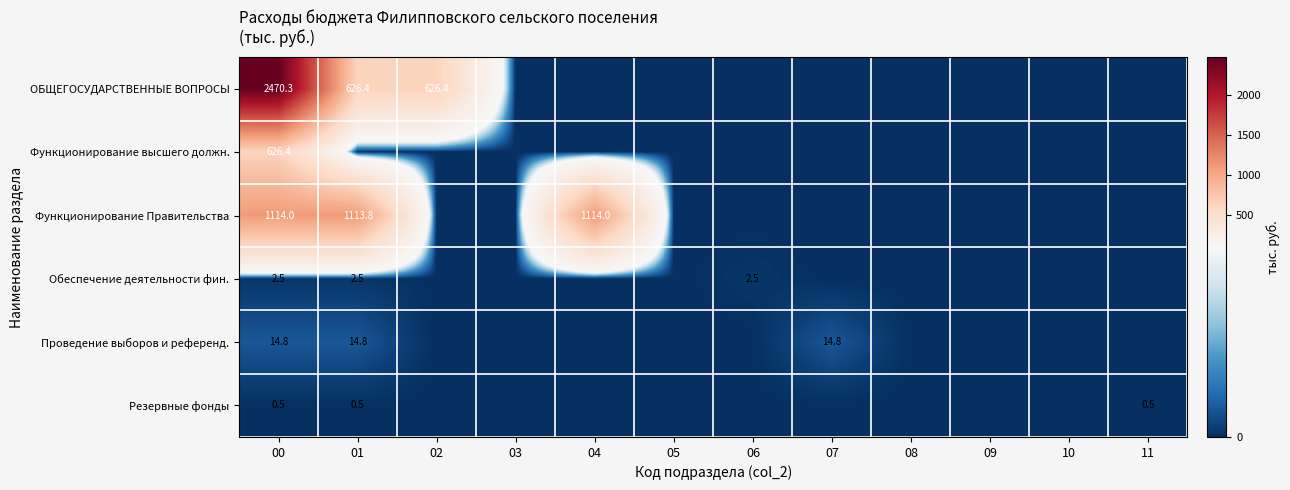

What is the spread (max minus min) of values at 00?

2469.8